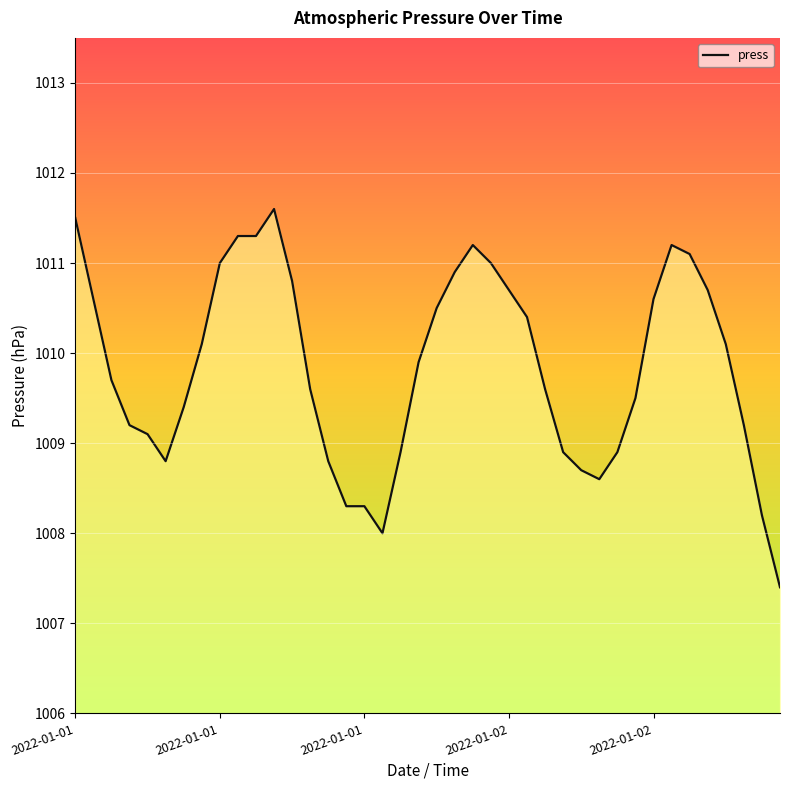

What is the difference between the maximum and minimum values?

4.2